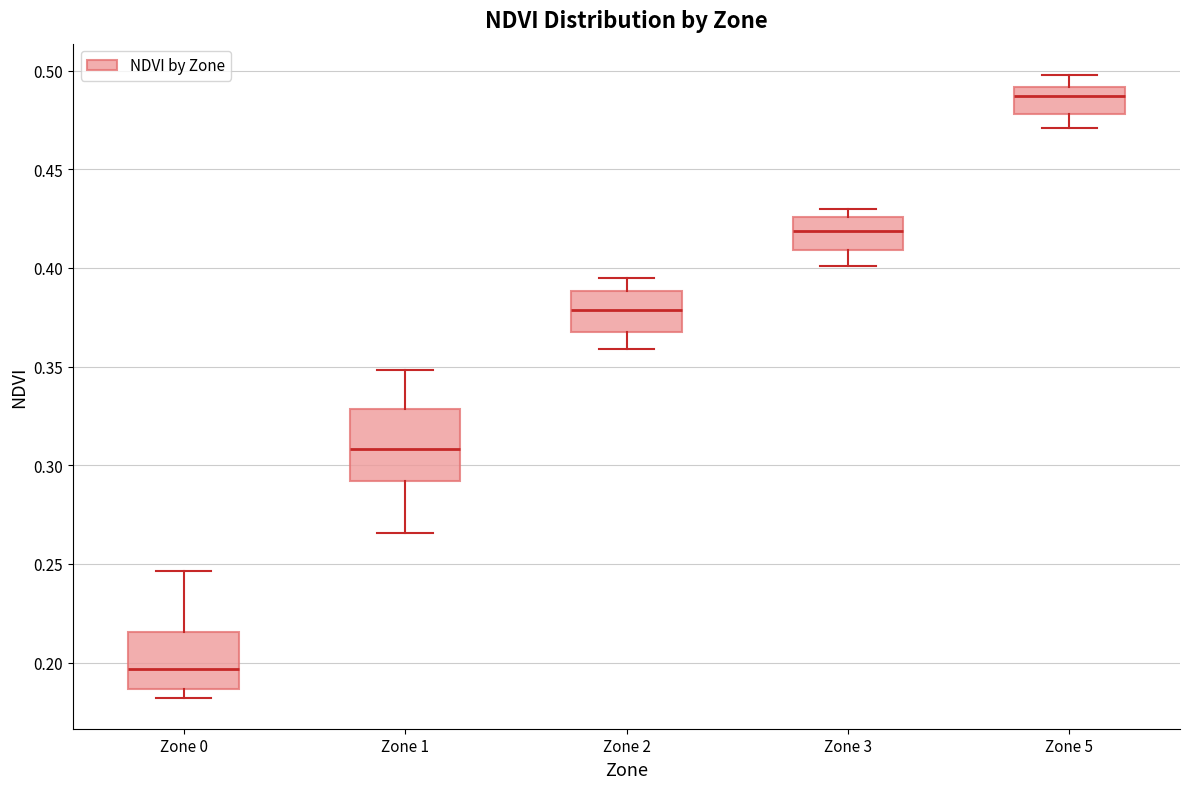

Comparing the boxes themselves (not the whiskers), which one is the tallest?

Zone 1